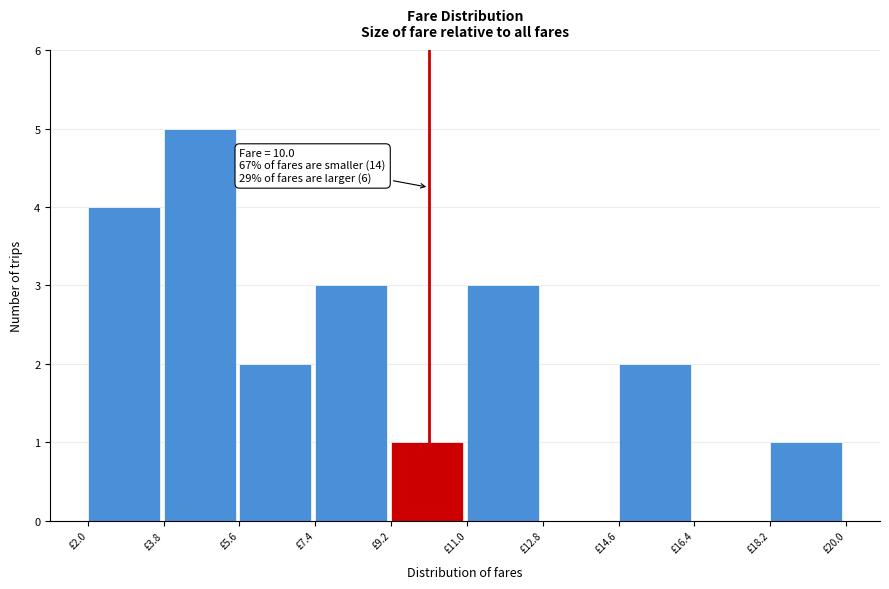

Which range on the x-axis has the tallest bar?

3.8 to 5.6